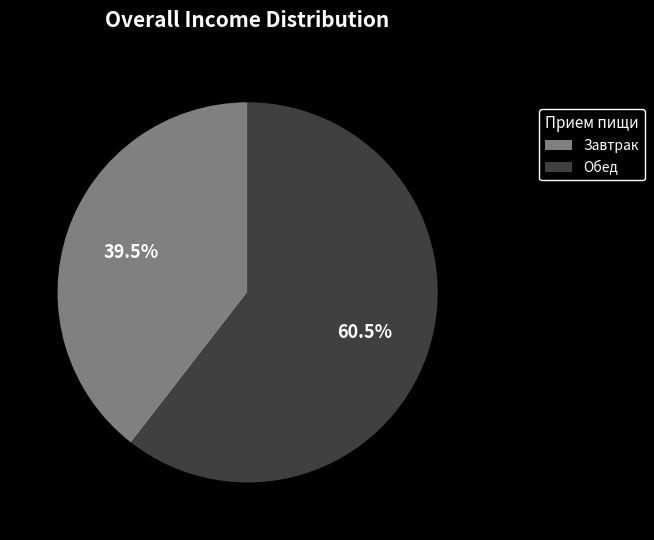

Rank the categories by value from lowest to highest.

Завтрак, Обед